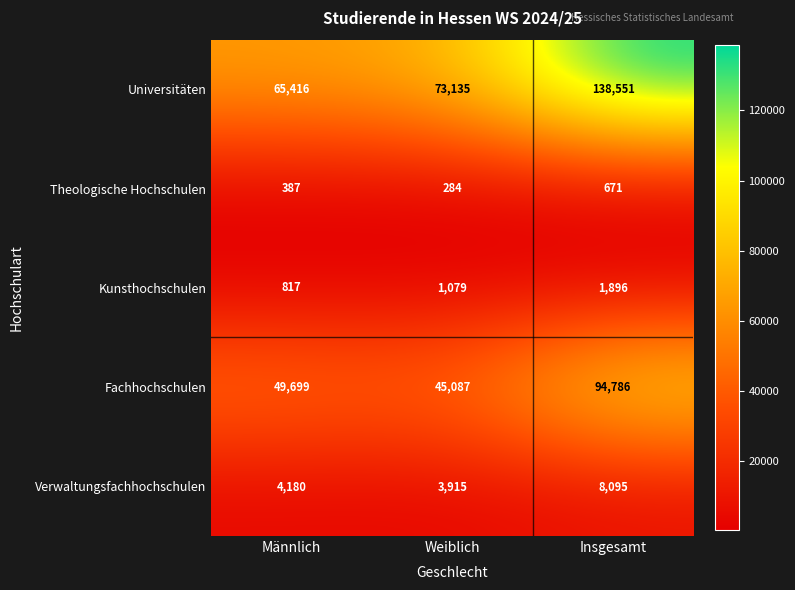

Reading left to right, list all the values displayed in this chart.

Universitäten: Männlich=65416	Weiblich=73135	Insgesamt=138551
Theologische Hochschulen: Männlich=387	Weiblich=284	Insgesamt=671
Kunsthochschulen: Männlich=817	Weiblich=1079	Insgesamt=1896
Fachhochschulen: Männlich=49699	Weiblich=45087	Insgesamt=94786
Verwaltungsfachhochschulen: Männlich=4180	Weiblich=3915	Insgesamt=8095